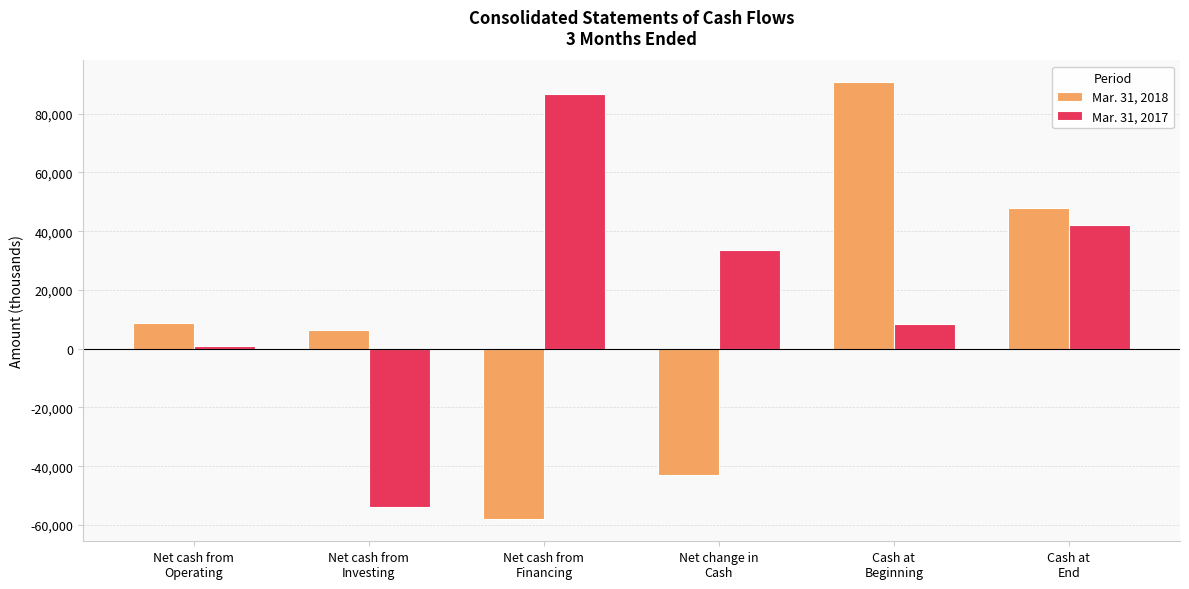

How many bars are there in total?

12